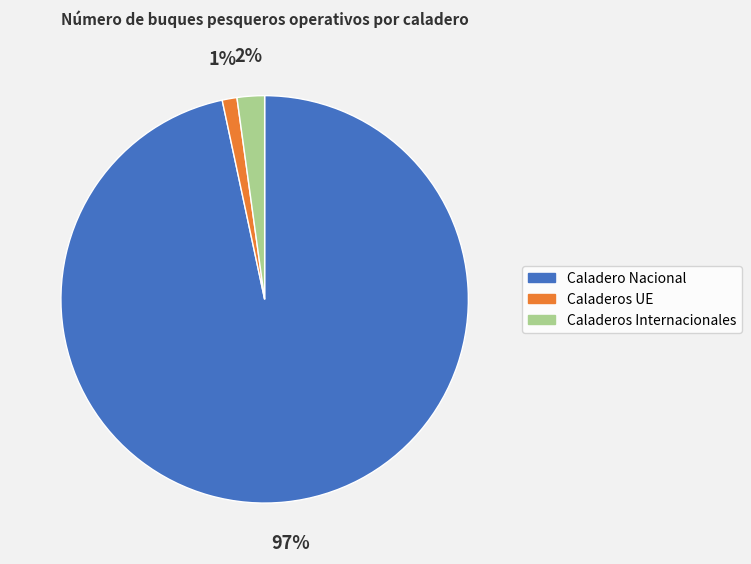

Is it true that Caladeros UE is 1% of the pie?

True